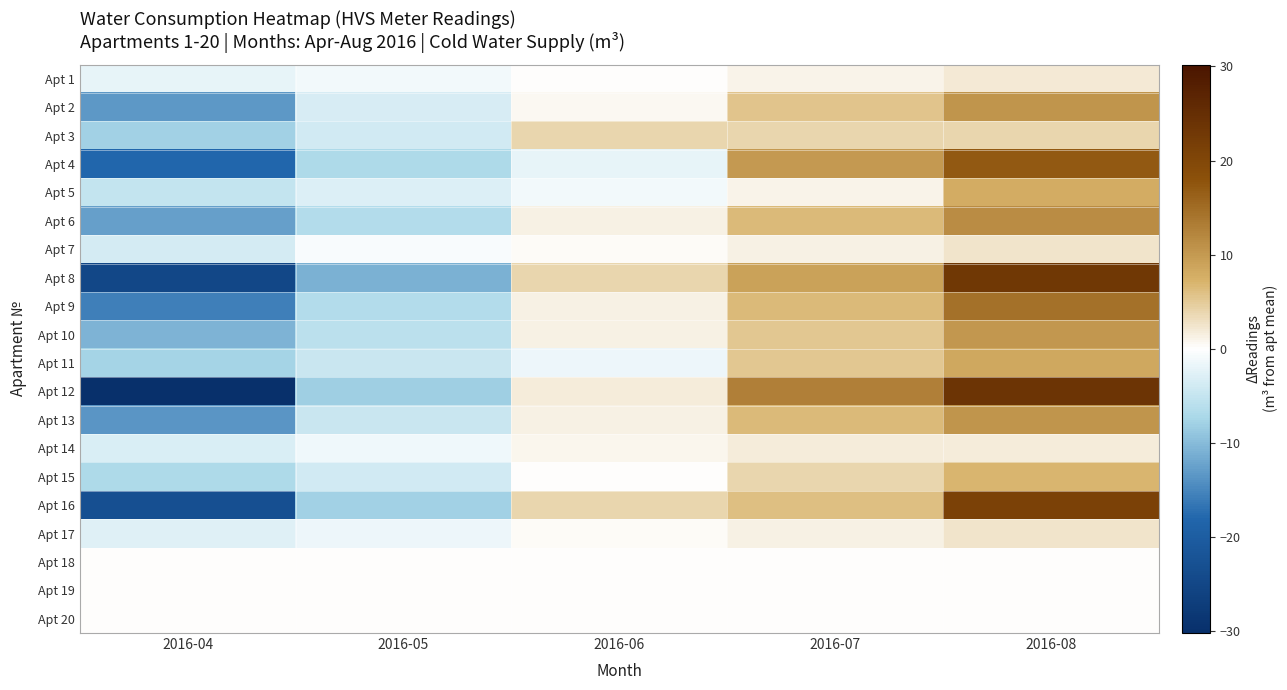

What is the spread (max minus min) of values at 2016-04?

30.2